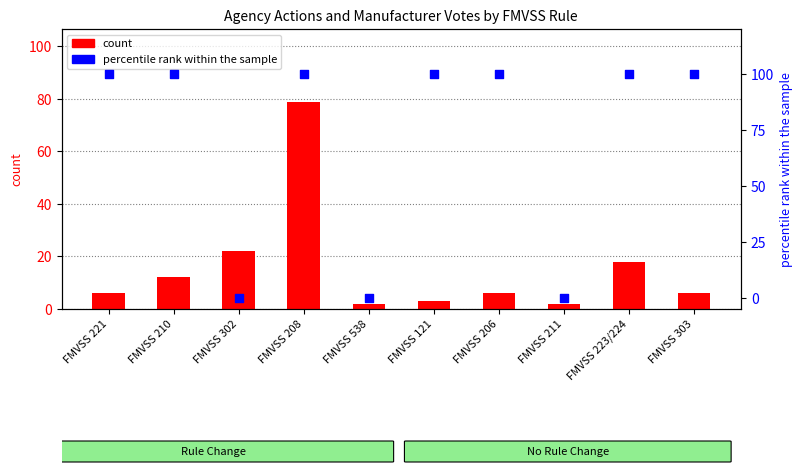

What are all the series names shown in the legend?

count, percentile rank within the sample